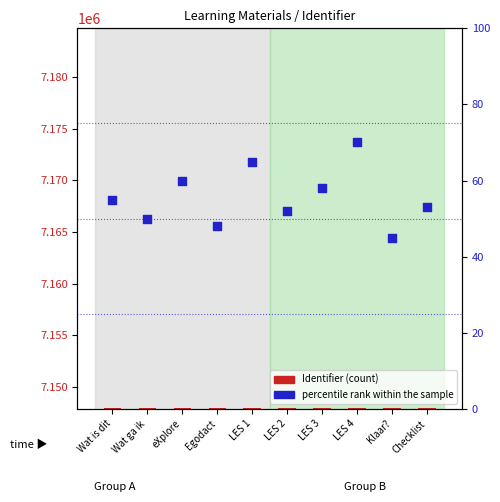

At which category is the sum across all series the highest?

LES 4